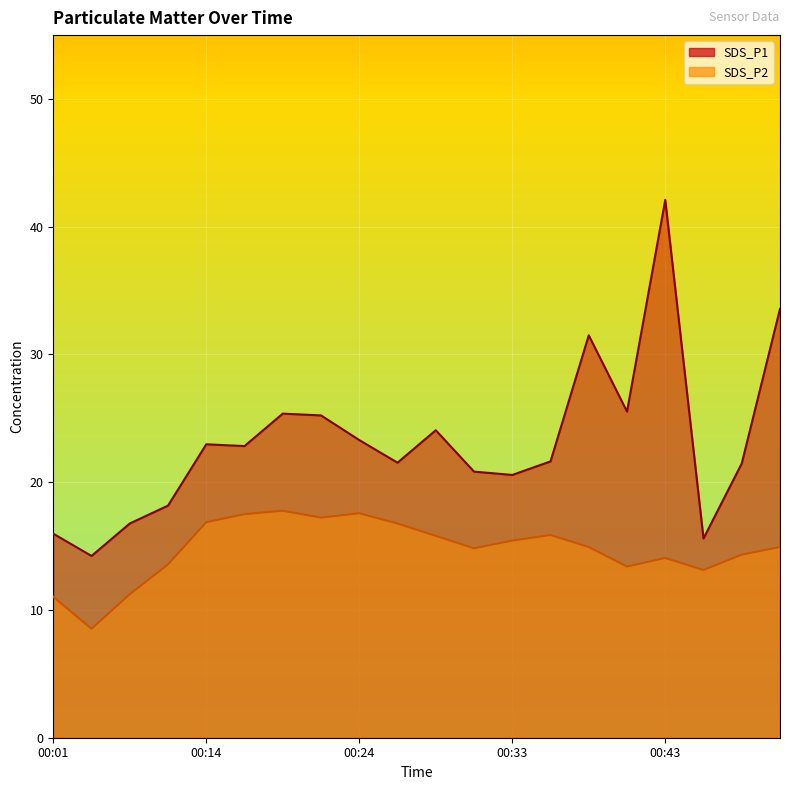

True or false: SDS_P1 and SDS_P2 cross at least once.

False